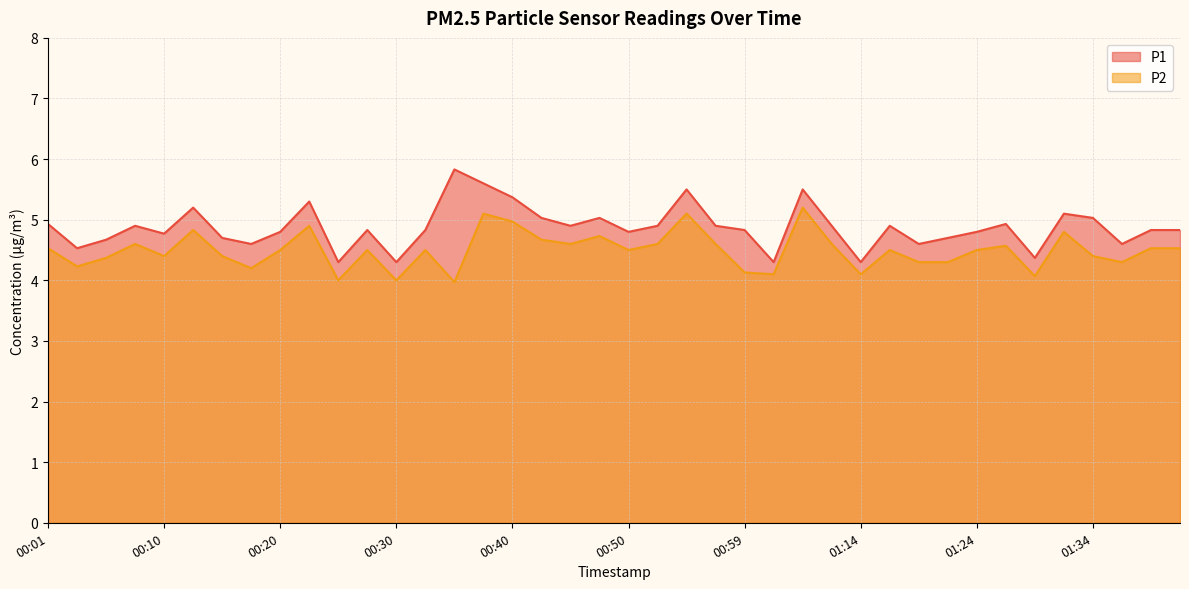

The P2 series shows 1.0 at 01:34. True or false?

False